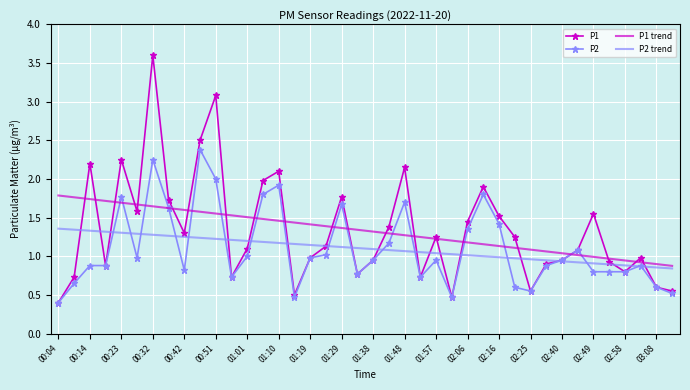

Count the number of data series in this chart.

4